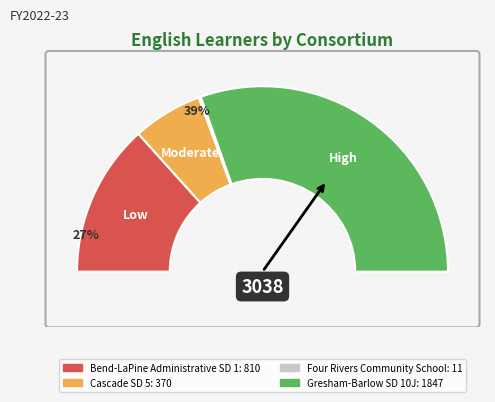

Is the sum of Four Rivers Community School and Gresham-Barlow SD 10J greater than half?

Yes